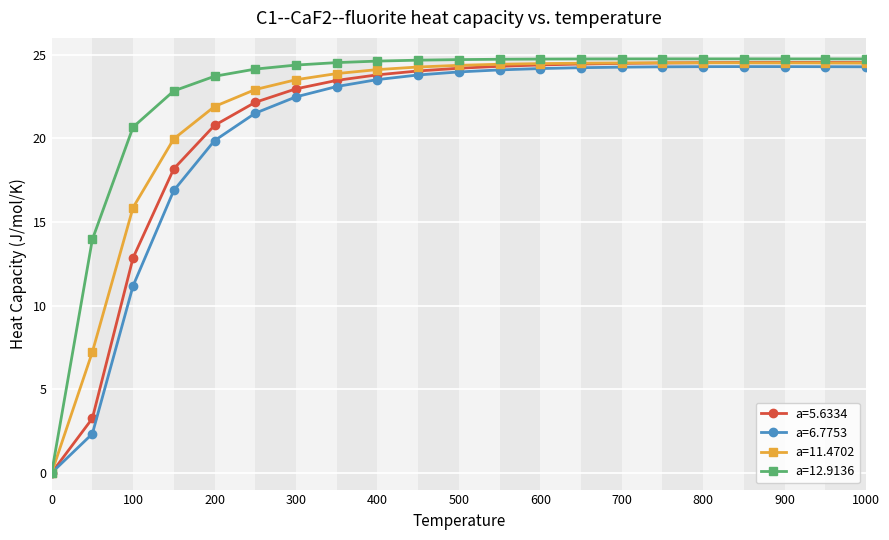

List the series in order of their overall mean, lowest first.

a=6.7753, a=5.6334, a=11.4702, a=12.9136